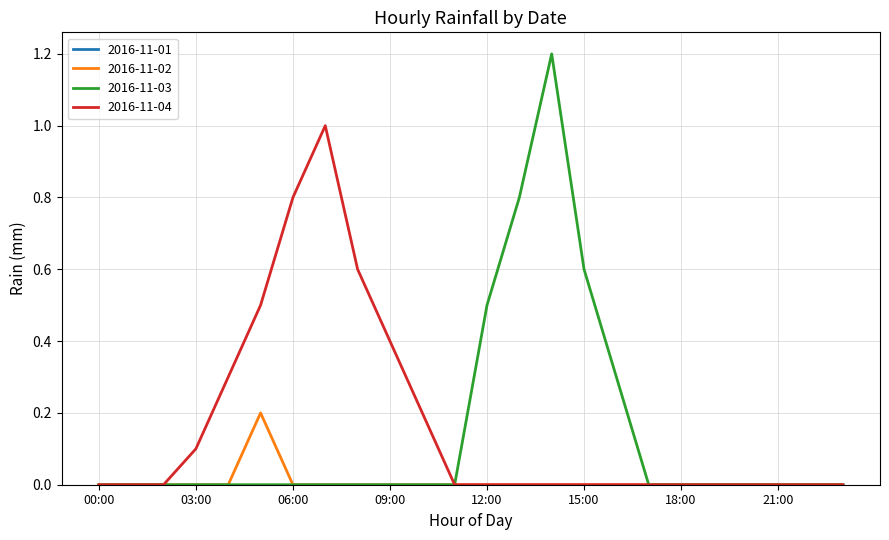

What is the greatest value displayed?

1.2